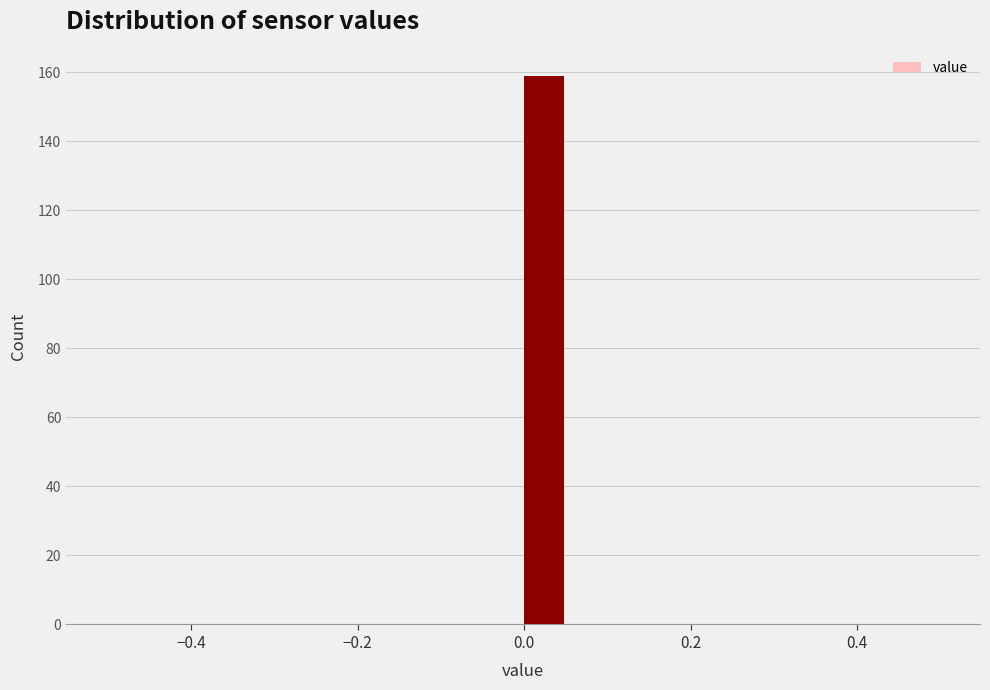

Around what value on the x-axis is the tallest bar? Give the approximate position of its centre, as read against the axis.

0.02